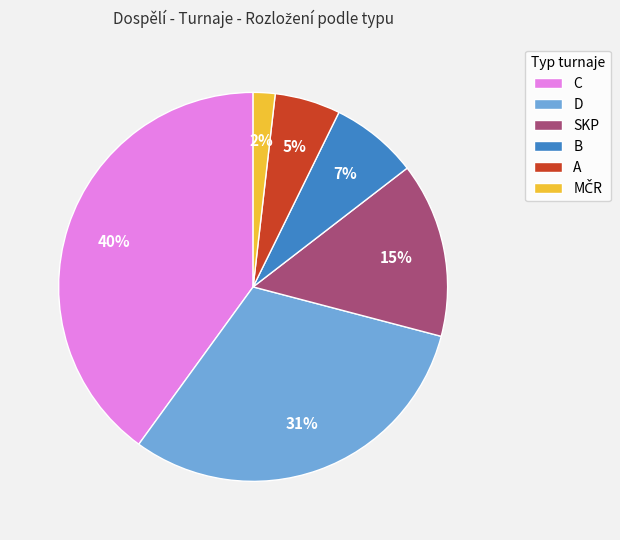

Is it true that D is 42% of the pie?

False